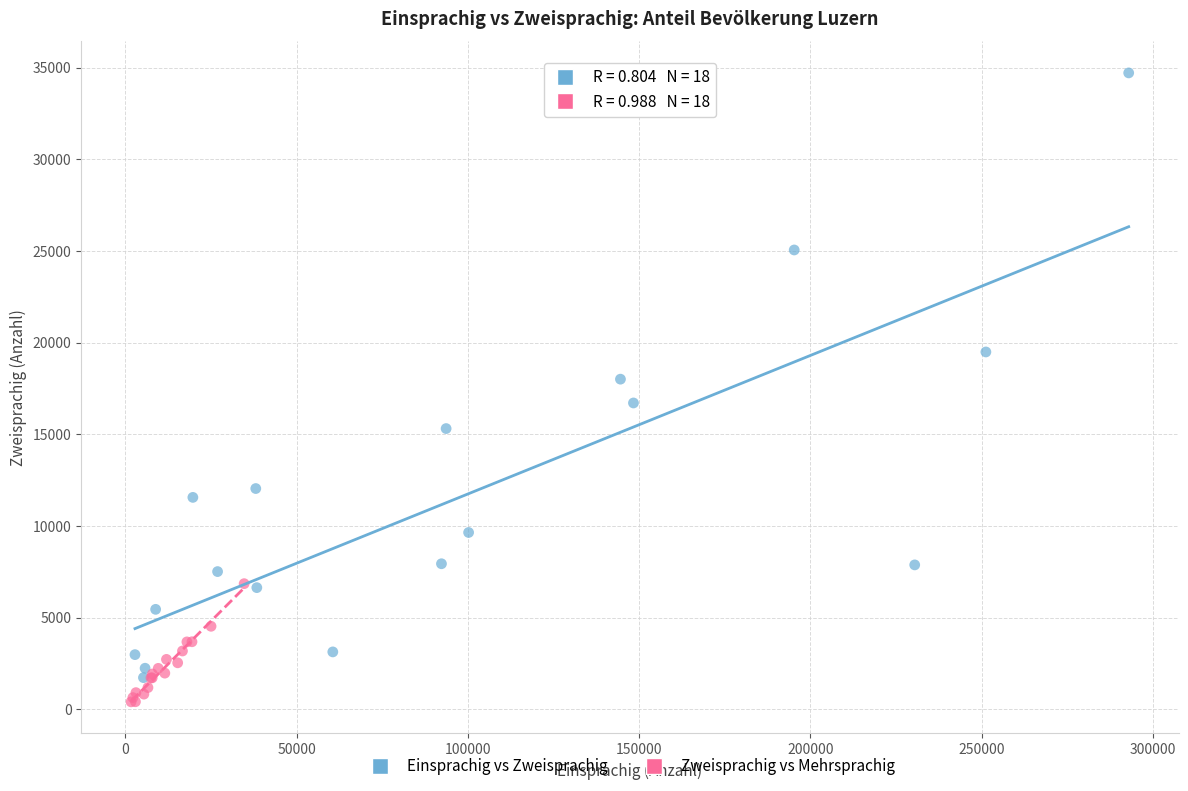

Which series has the widest spread of Y values?

Einsprachig vs Zweisprachig